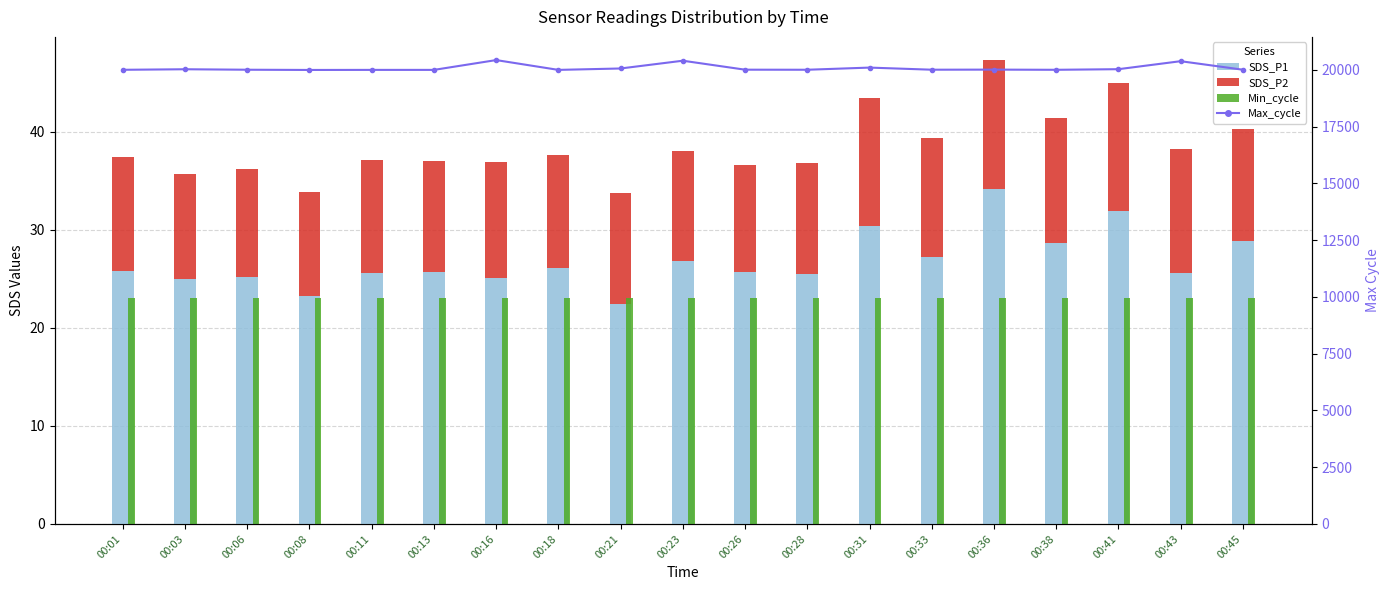

List the labels in order of SDS_P2 value, smallest first.

00:08, 00:03, 00:26, 00:06, 00:23, 00:28, 00:21, 00:13, 00:45, 00:11, 00:18, 00:01, 00:16, 00:33, 00:43, 00:38, 00:41, 00:31, 00:36